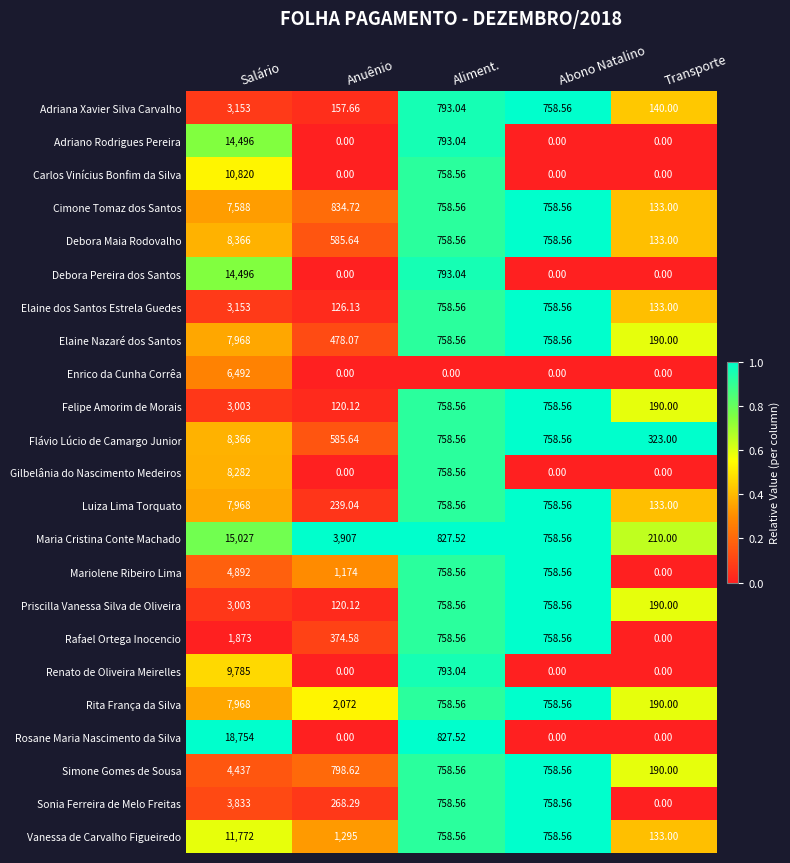

Where does the Adriana Xavier Silva Carvalho series first go above 758?

Salário